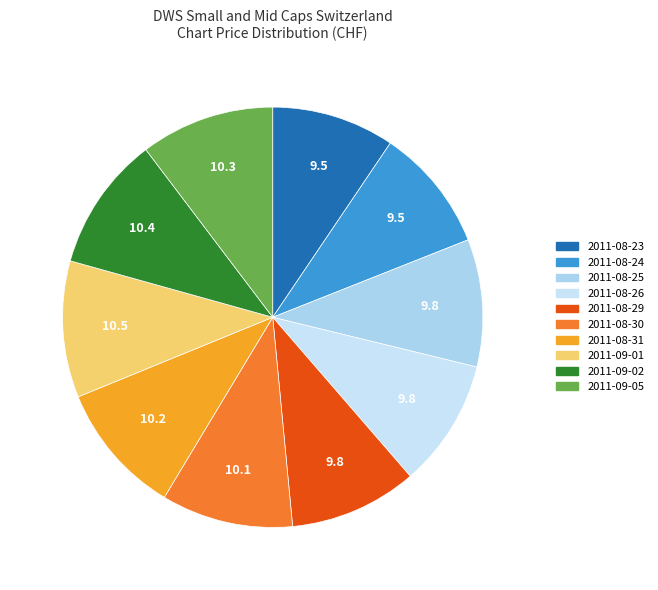

How many segments does this pie chart have?

10